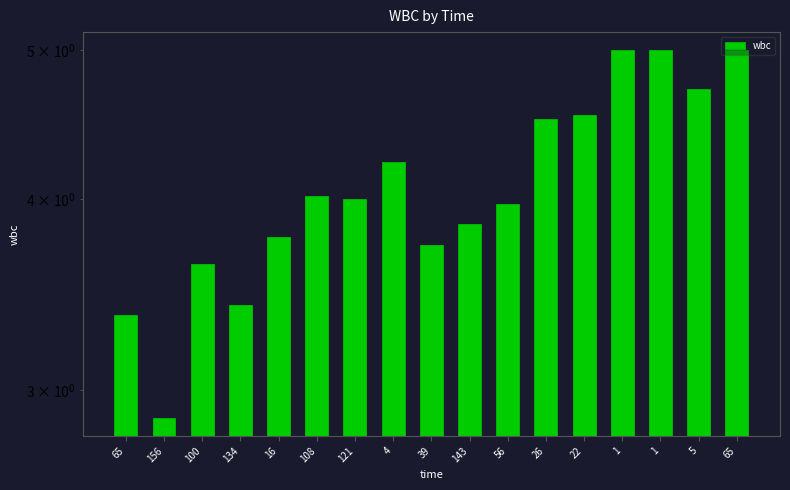

What is the difference between the maximum and second lowest values?

1.6